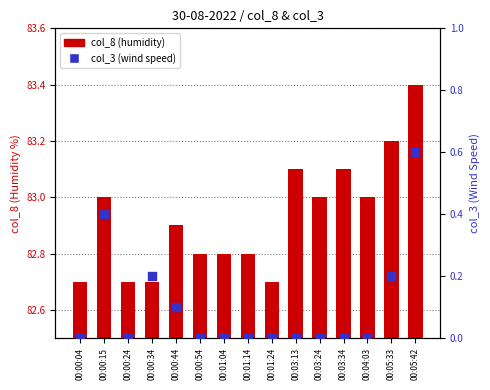

At which category is the sum across all series the highest?

00:05:42